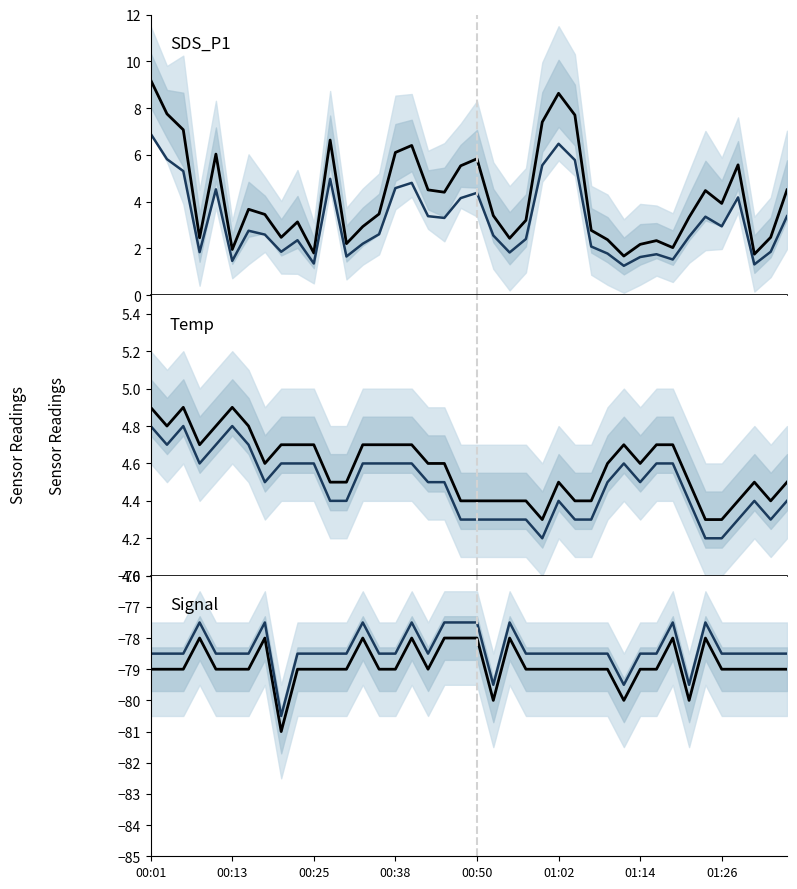

What is the highest value of the Temp series?

4.9